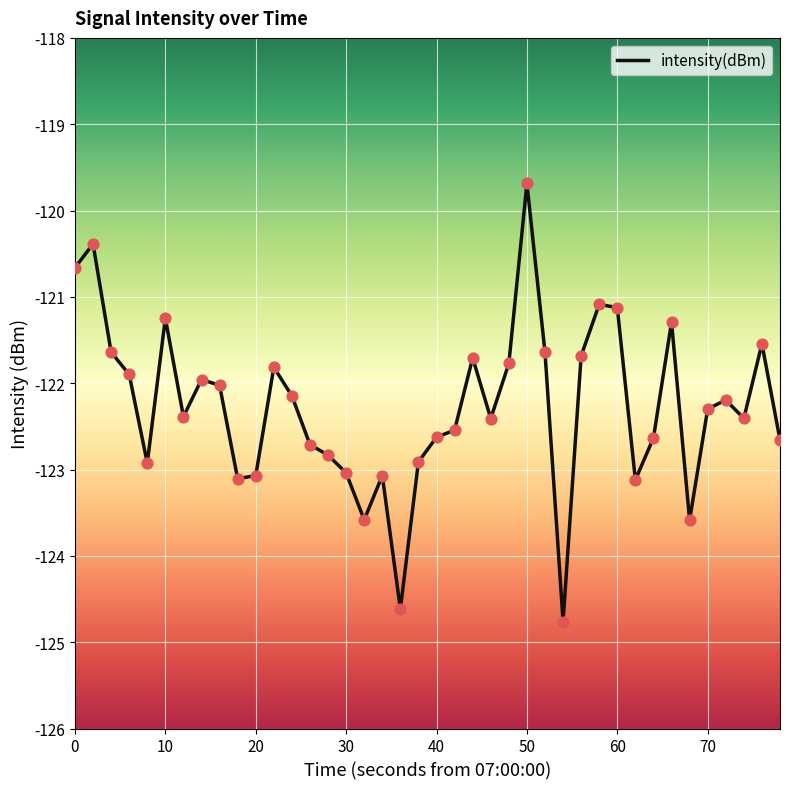

What is the maximum value shown in the chart?

-119.7